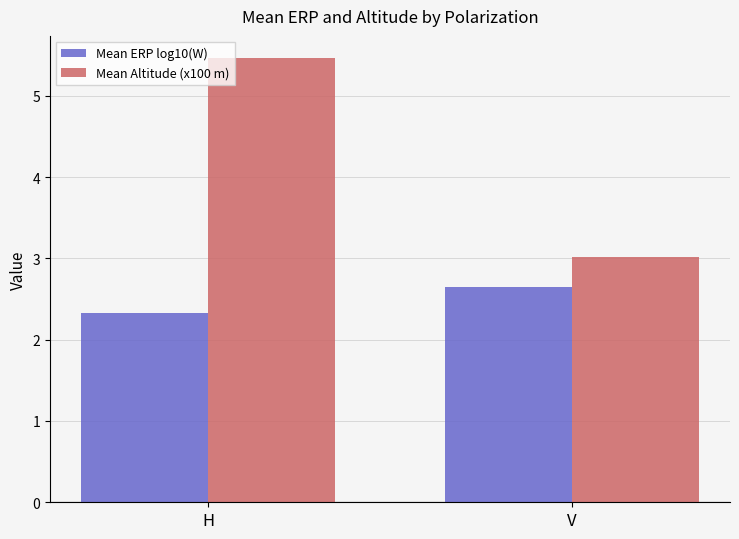

Where does the Mean Altitude (x100 m) series first go above 5?

H